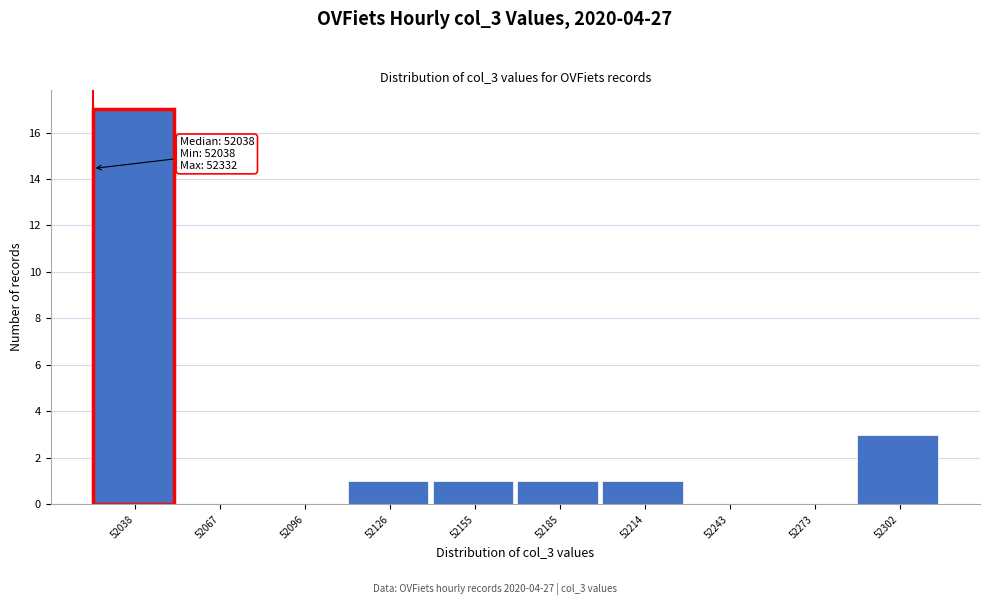

Reading right to left, what are all the values shown in this chart?

52302=3	52273=0	52243=0	52214=1	52185=1	52155=1	52126=1	52096=0	52067=0	52038=17